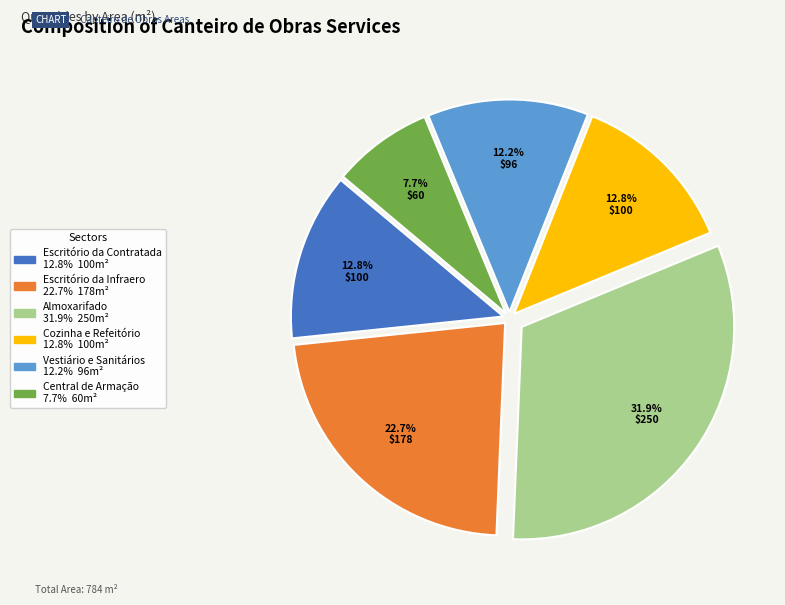

What percentage do Escritório da Infraero and Cozinha e Refeitório together represent?

35.5%